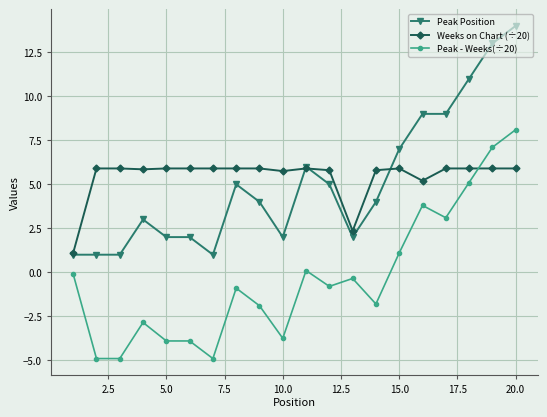

What is the value of the Weeks on Chart (÷20) point at the 16th from the left?

5.2